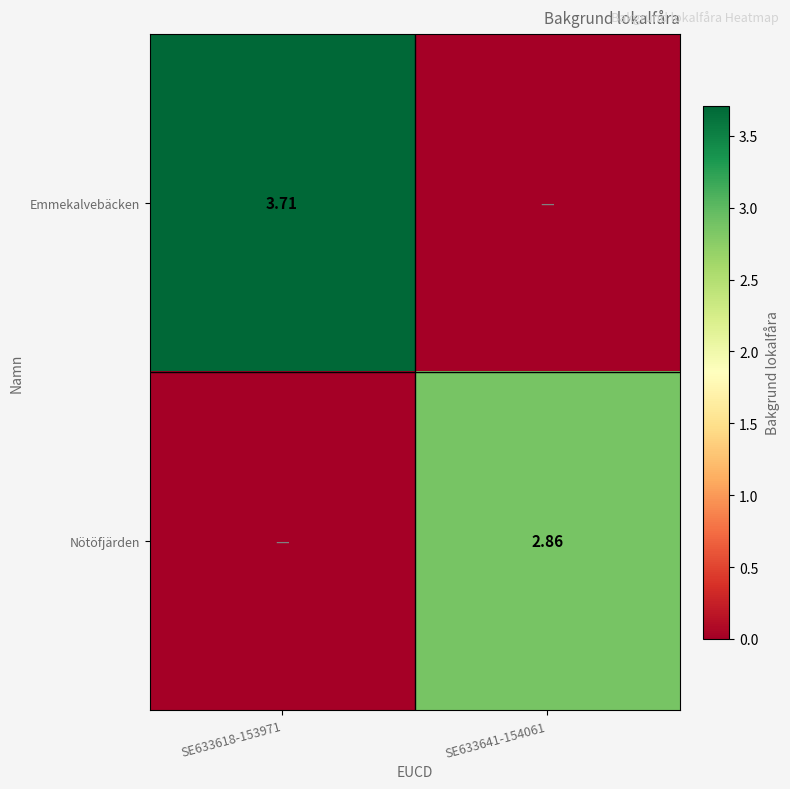

Is the value of Emmekalvebäcken at SE633618-153971 greater than the value of Nötöfjärden at SE633641-154061?

Yes